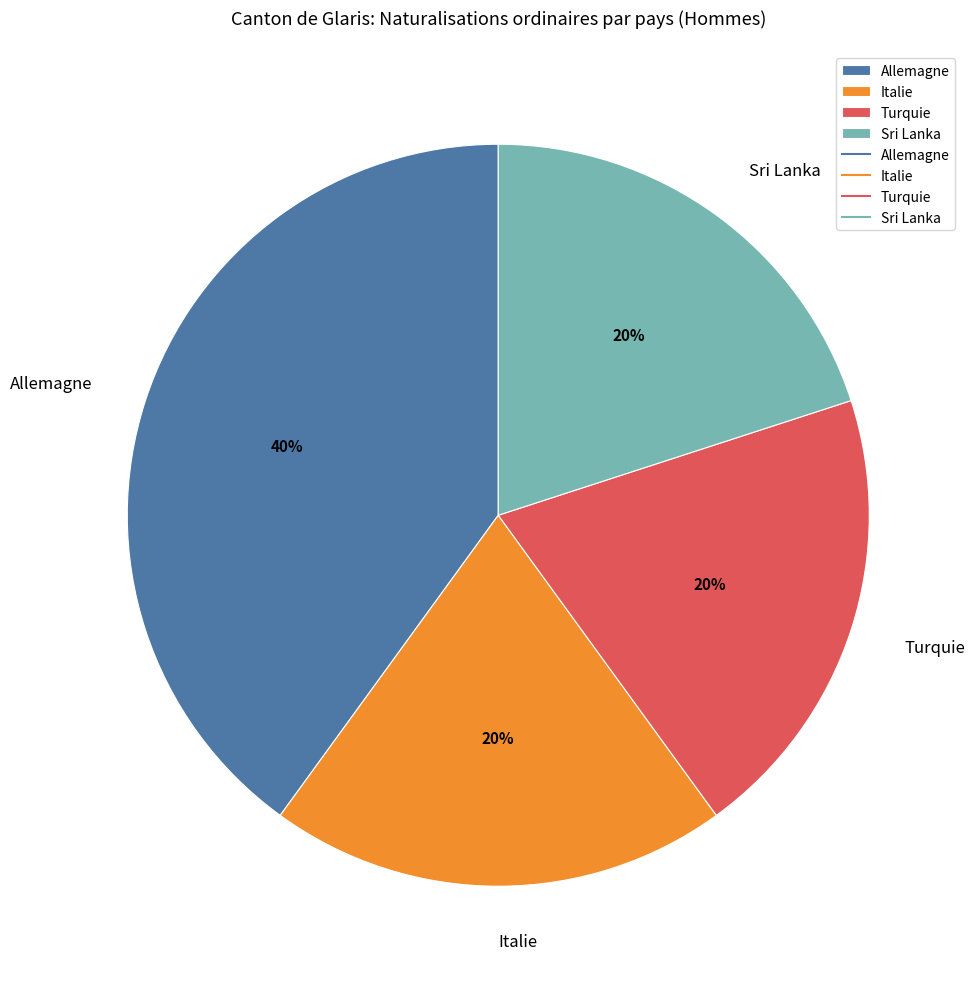

Which has a higher value, Allemagne or Italie?

Allemagne